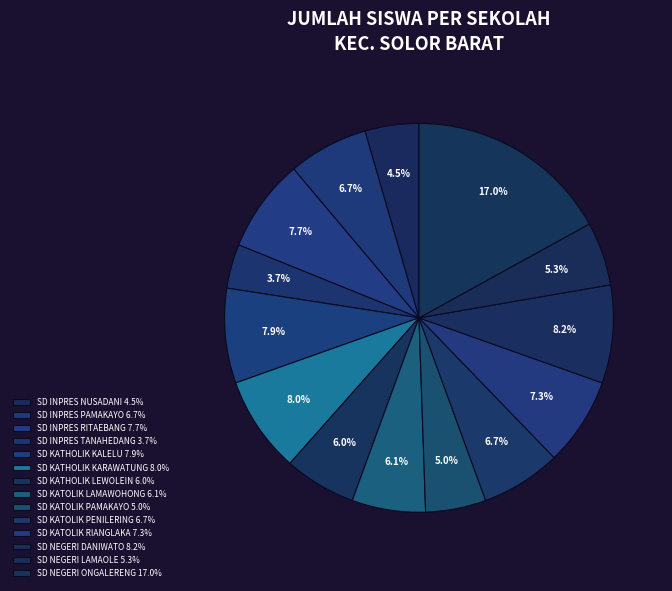

Does any single category account for the majority?

No